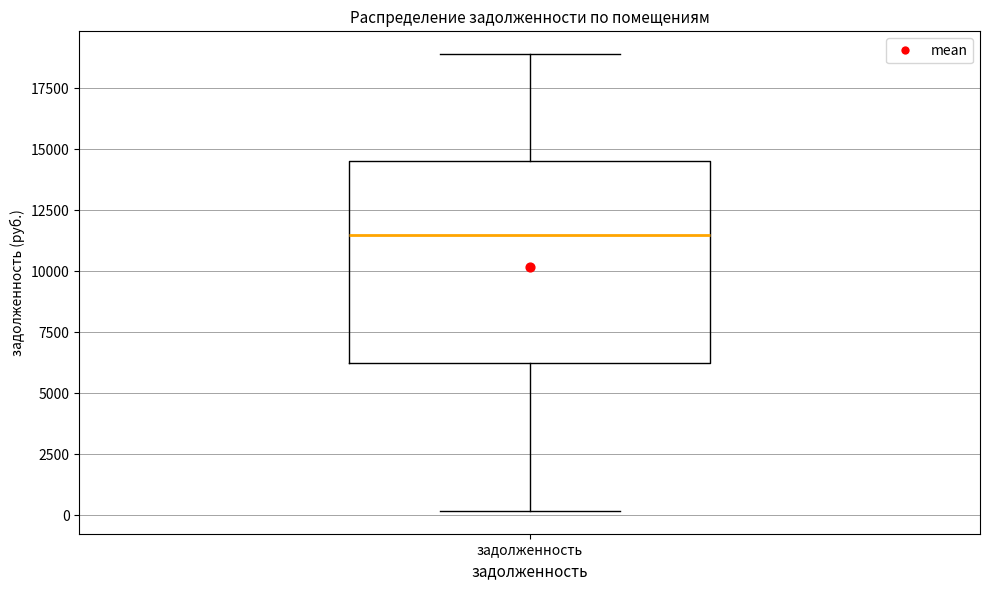

Where is the lower edge of the box for задолженность on the y-axis? The values are not printed on the chart, so give them approximately, as read against the axis.

6000